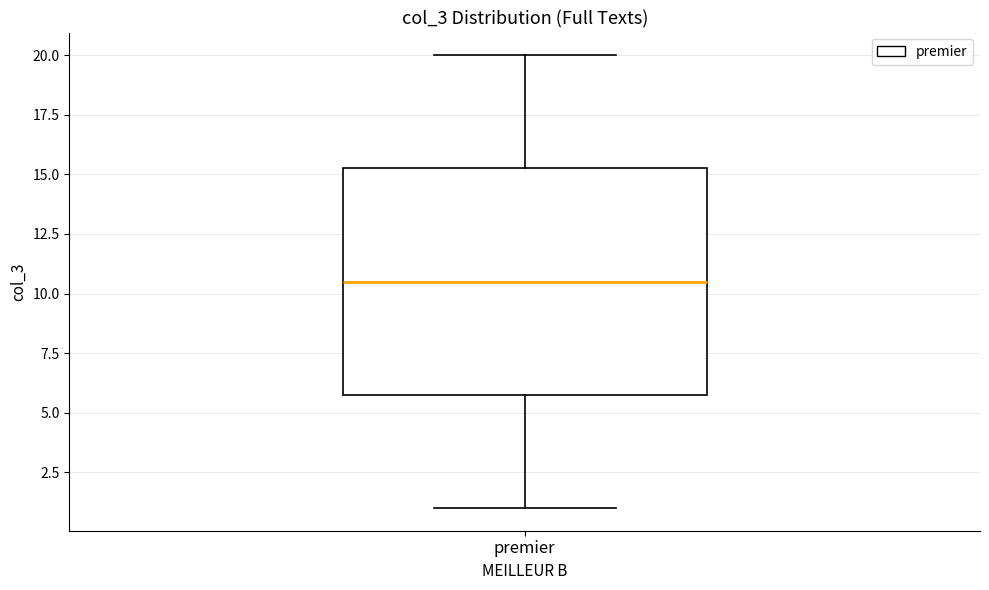

Read this box plot against the y-axis: the position of the median line, the range covered by the box, and the ends of both whiskers. The values are not printed on the chart, so give them approximately, as read against the axis.

median 10.5, box 6.0 to 15.5, whiskers 1.0 to 20.0